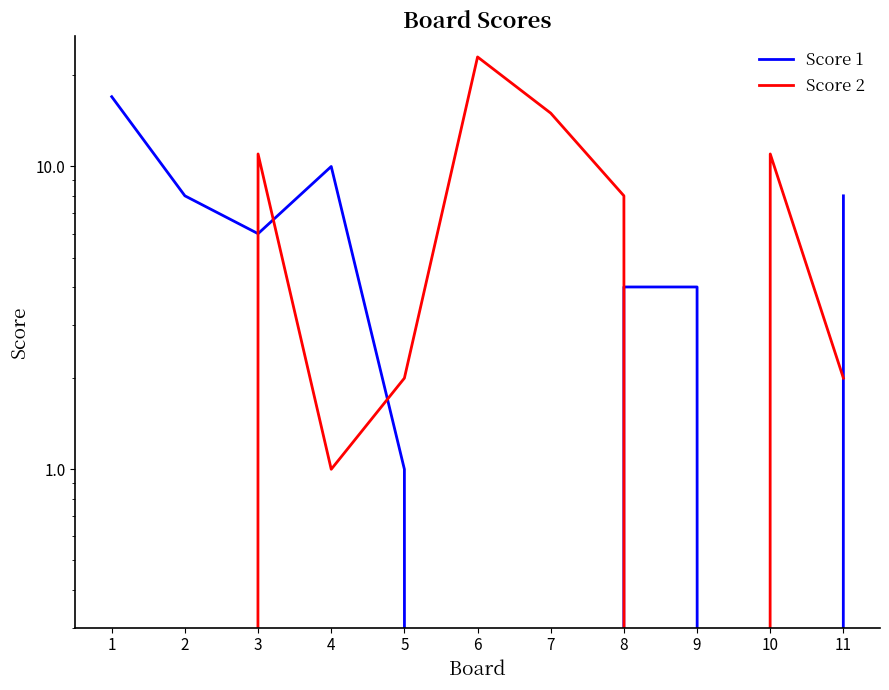

Reading left to right, extract all data points from this chart.

Score 1: 17	8	6	10	1	0	0	4	4	0	8
Score 2: 0	0	11	1	2	23	15	8	0	11	2